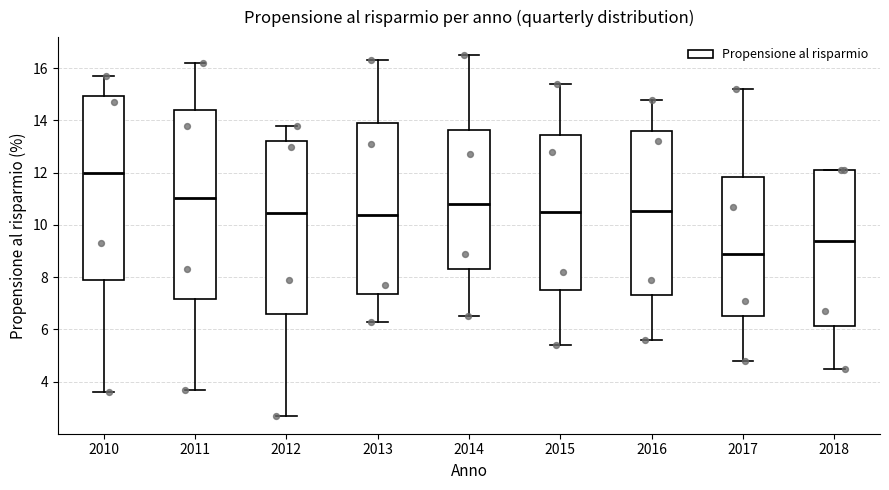

Reading left to right, transcribe this box plot: for each box, give where its median line is, the range the box spans, and where its two whiskers end, as read against the y-axis. The values are not printed on the chart, so give them approximately, as read against the axis.

2010: median 12.0, box 7.8 to 15.0, whiskers 3.6 to 15.8
2011: median 11.0, box 7.2 to 14.4, whiskers 3.8 to 16.2
2012: median 10.4, box 6.6 to 13.2, whiskers 2.8 to 13.8
2013: median 10.4, box 7.4 to 14.0, whiskers 6.4 to 16.4
2014: median 10.8, box 8.4 to 13.6, whiskers 6.6 to 16.6
2015: median 10.6, box 7.6 to 13.4, whiskers 5.4 to 15.4
2016: median 10.6, box 7.4 to 13.6, whiskers 5.6 to 14.8
2017: median 9.0, box 6.6 to 11.8, whiskers 4.8 to 15.2
2018: median 9.4, box 6.2 to 12.2, whiskers 4.6 to 12.2